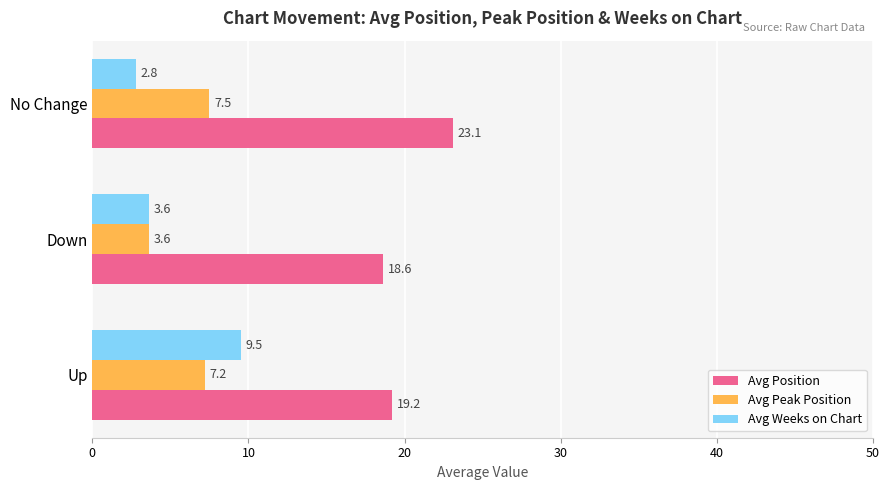

The Avg Weeks on Chart series shows 1.2 at No Change. True or false?

False